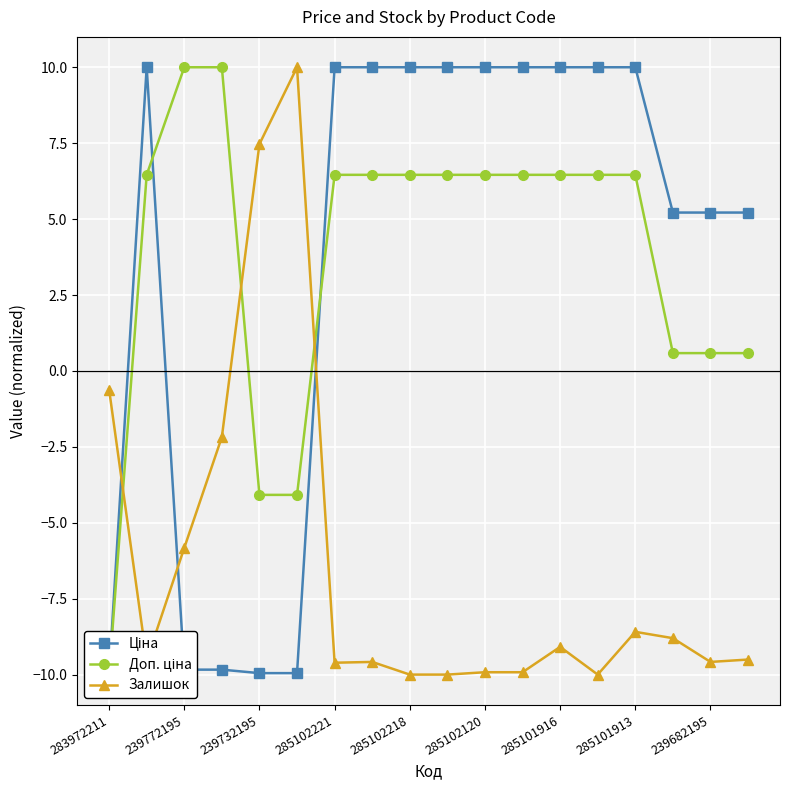

What is the maximum value for Залишок?

10.0